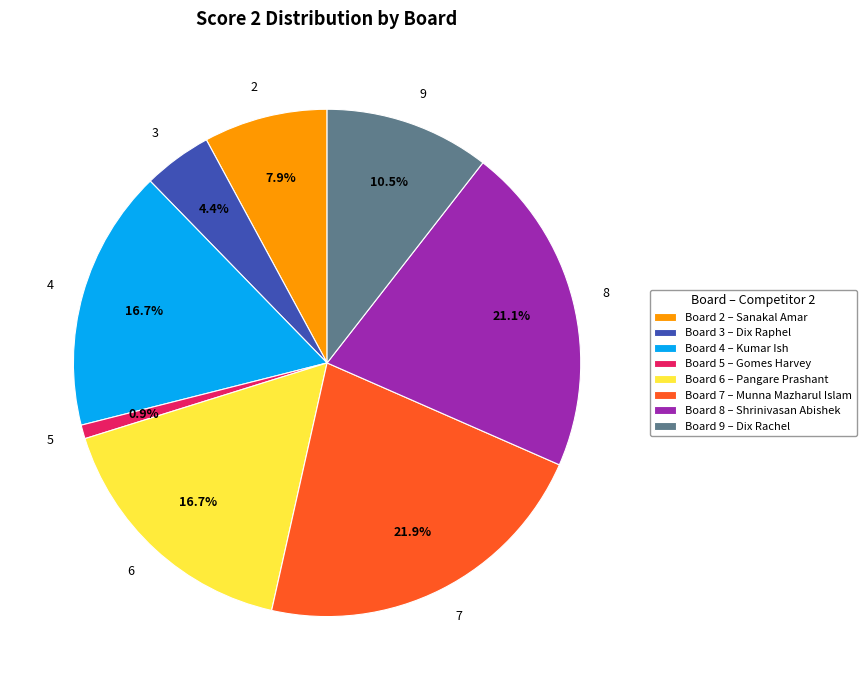

Which has a higher value, 8 or 5?

8